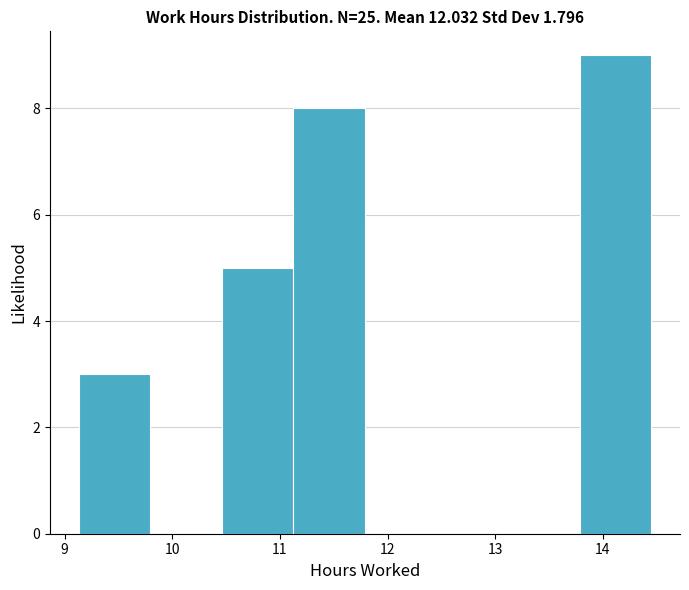

Reading left to right, transcribe this chart: for each bar, give the range it covers on the x-axis and its height. Neither the bar edges nor the heights are printed on the chart, so give them approximately, as read against the axes.

9.1 to 9.8: 3
9.8 to 10.5: 0
10.5 to 11.1: 5
11.1 to 11.8: 8
11.8 to 12.5: 0
12.5 to 13.1: 0
13.1 to 13.8: 0
13.8 to 14.5: 9